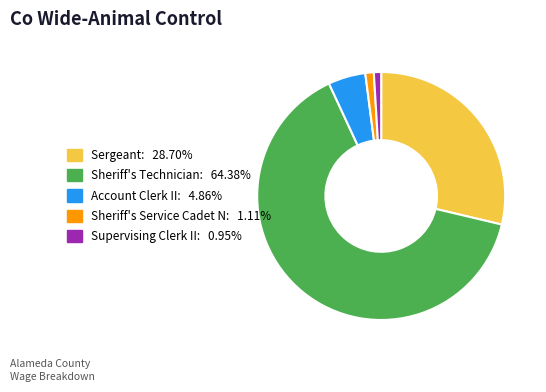

Does Sergeant represent more than half of the total?

No